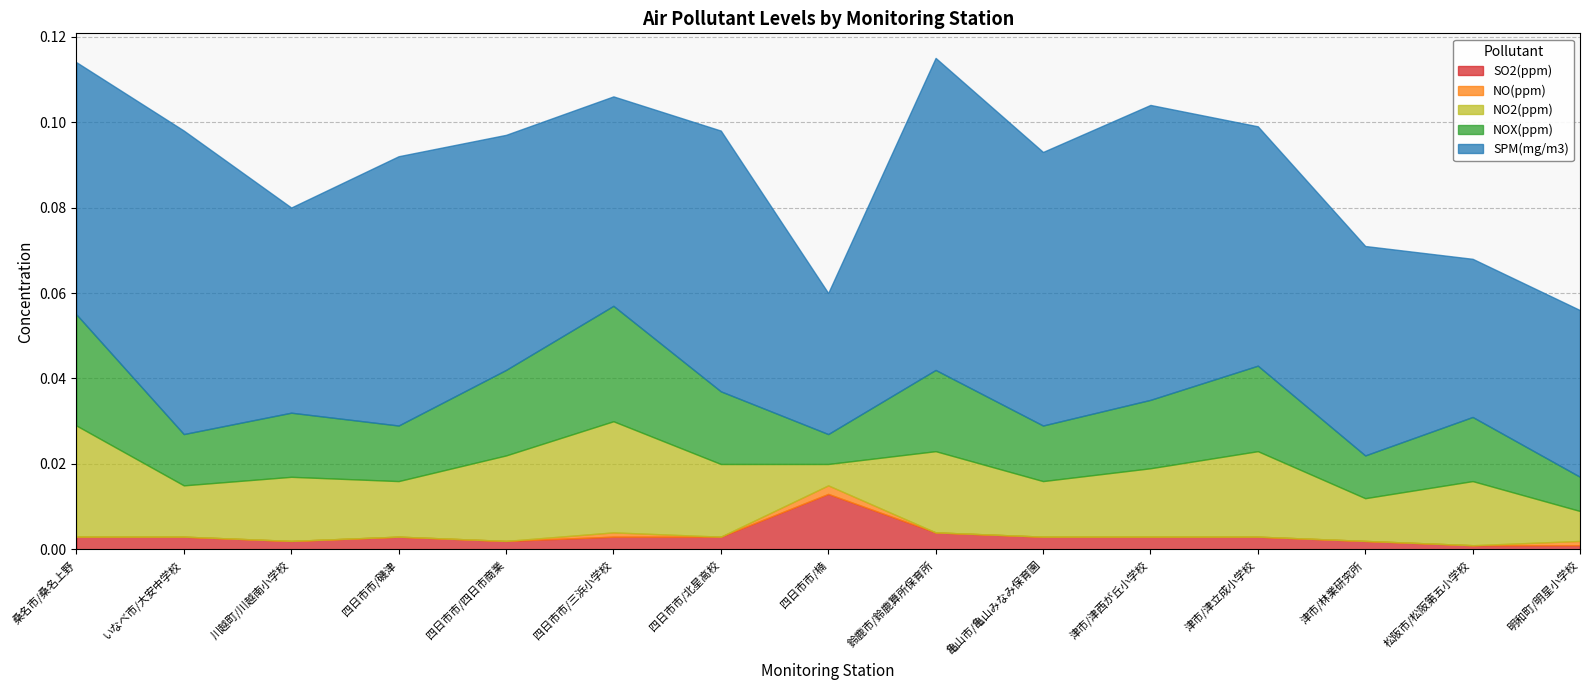

Which has a higher value, 明和町/明星小学校 or 松阪市/松阪第五小学校?

明和町/明星小学校